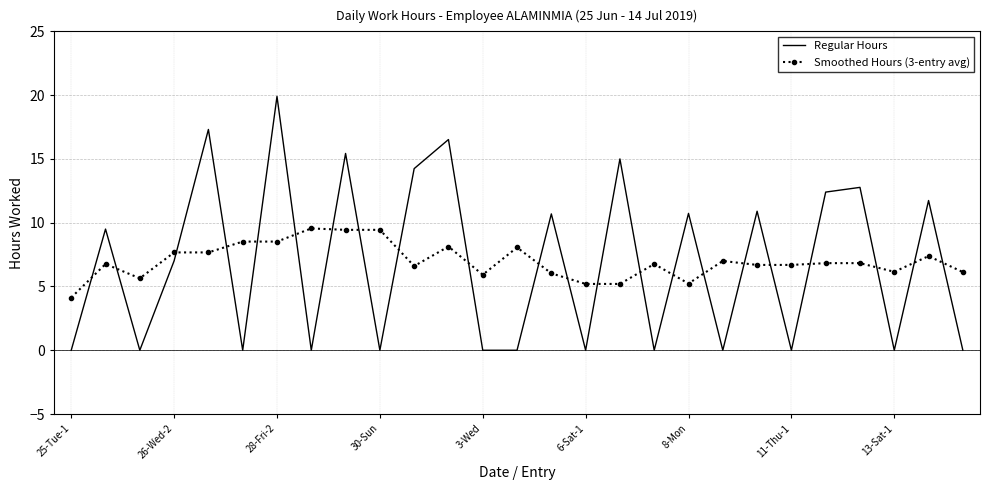

What is the difference between the maximum and minimum values in the Smoothed Hours (3-entry avg) series?

5.4